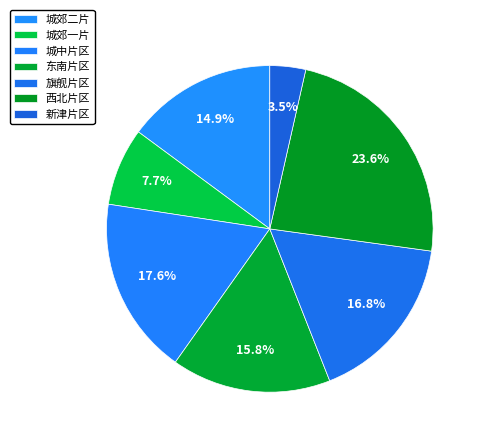

What is the smallest slice in the pie chart?

新津片区